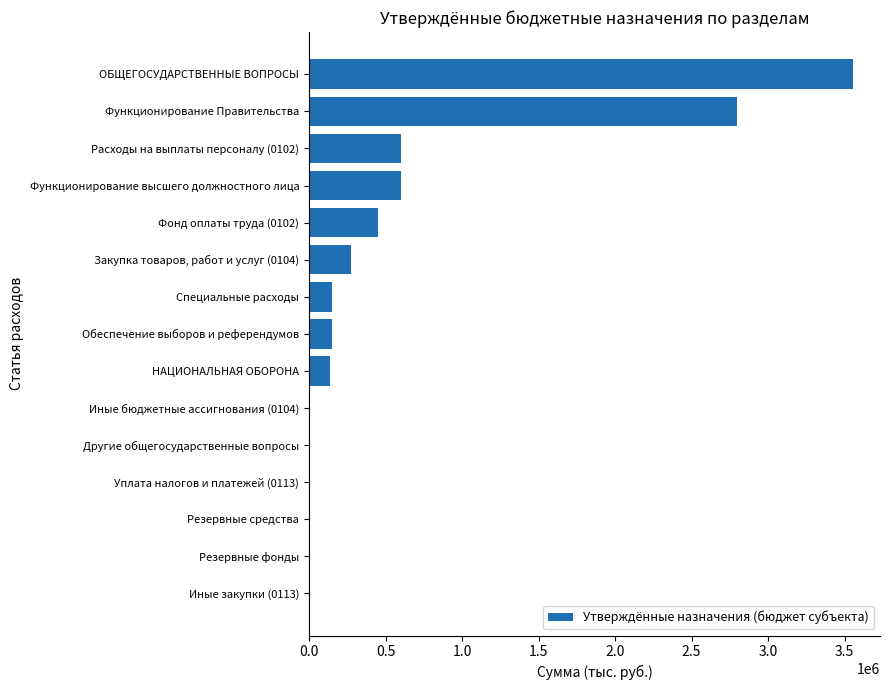

The value at Фонд оплаты труда (0102) is 454000.0. True or false?

True